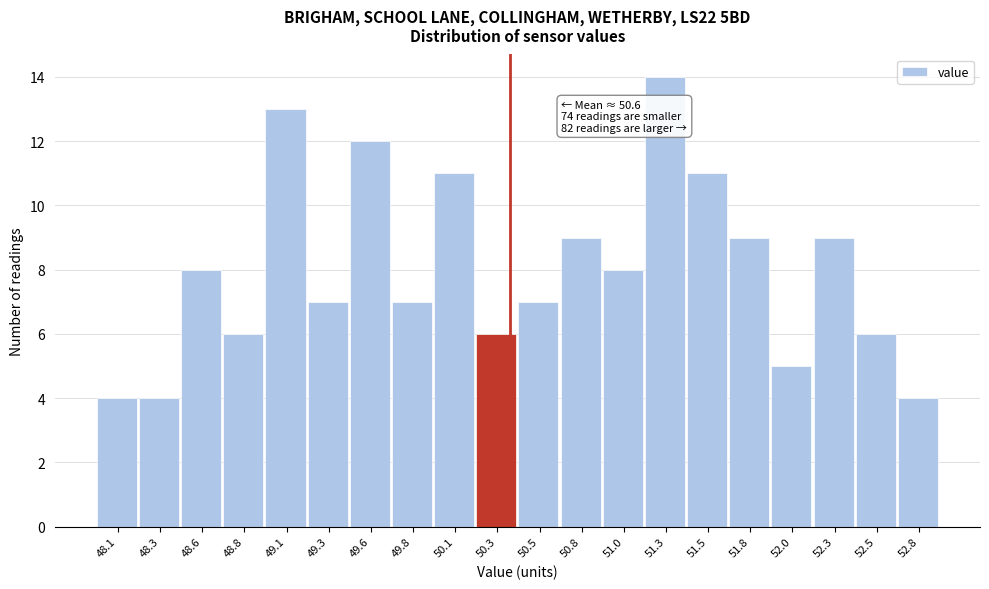

Reading right to left, list all the values displayed in this chart.

52.8=4	52.5=6	52.3=9	52.0=5	51.8=9	51.5=11	51.3=14	51.0=8	50.8=9	50.5=7	50.3=6	50.1=11	49.8=7	49.6=12	49.3=7	49.1=13	48.8=6	48.6=8	48.3=4	48.1=4